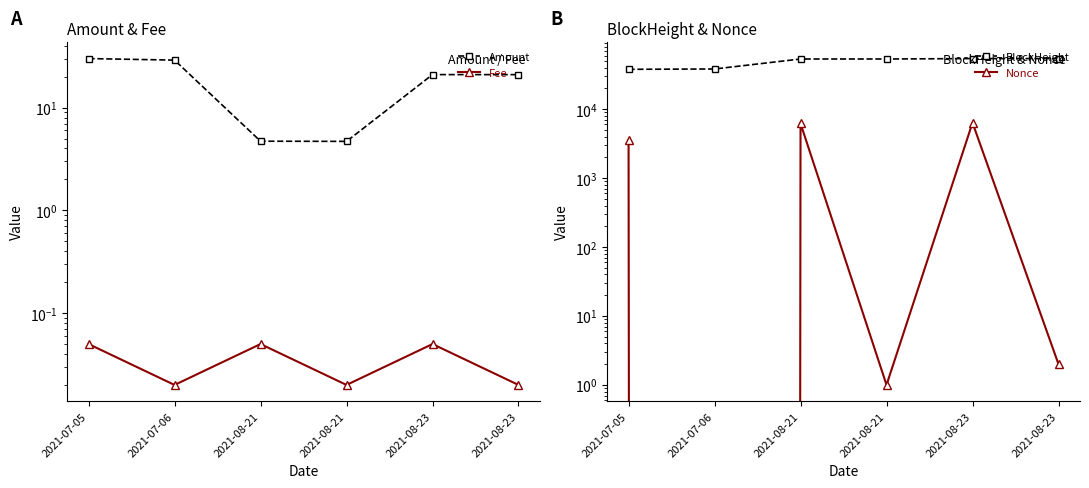

In Fee, how many points are lower than both neighbors (excluding endpoints)?

2